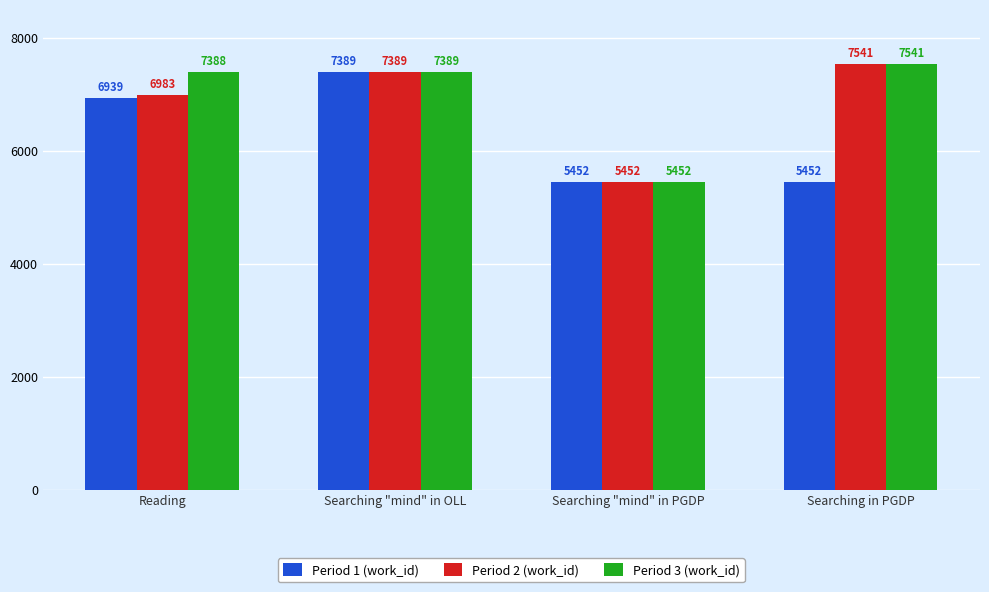

True or false: Period 1 (work_id) has a value of 7747 at Searching "mind" in PGDP.

False